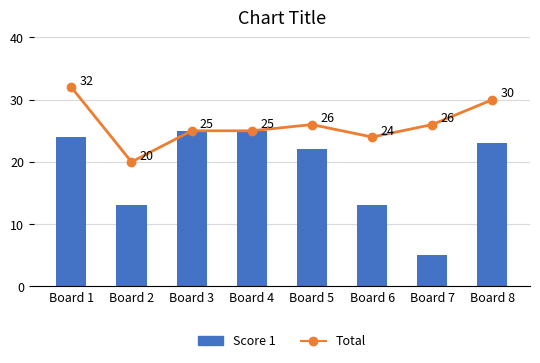

What is the value of the Score 1 bar at the 5th from the left?

22